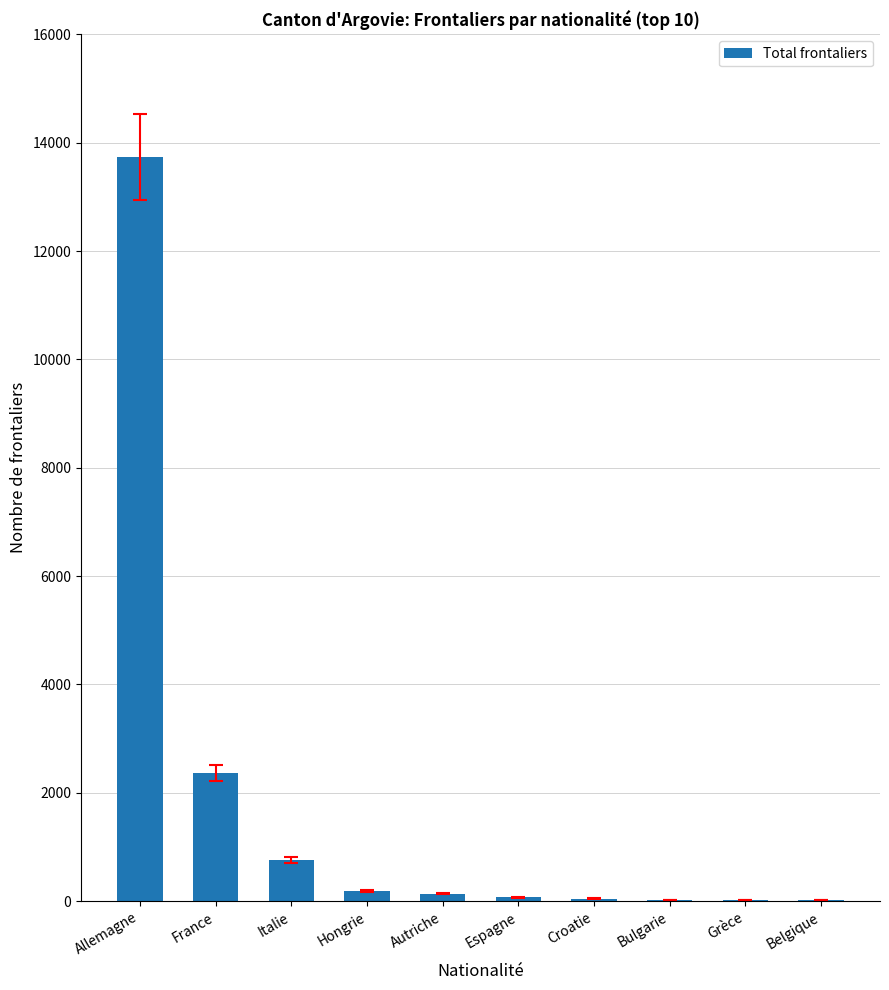

Which category has the highest value across all series?

Allemagne